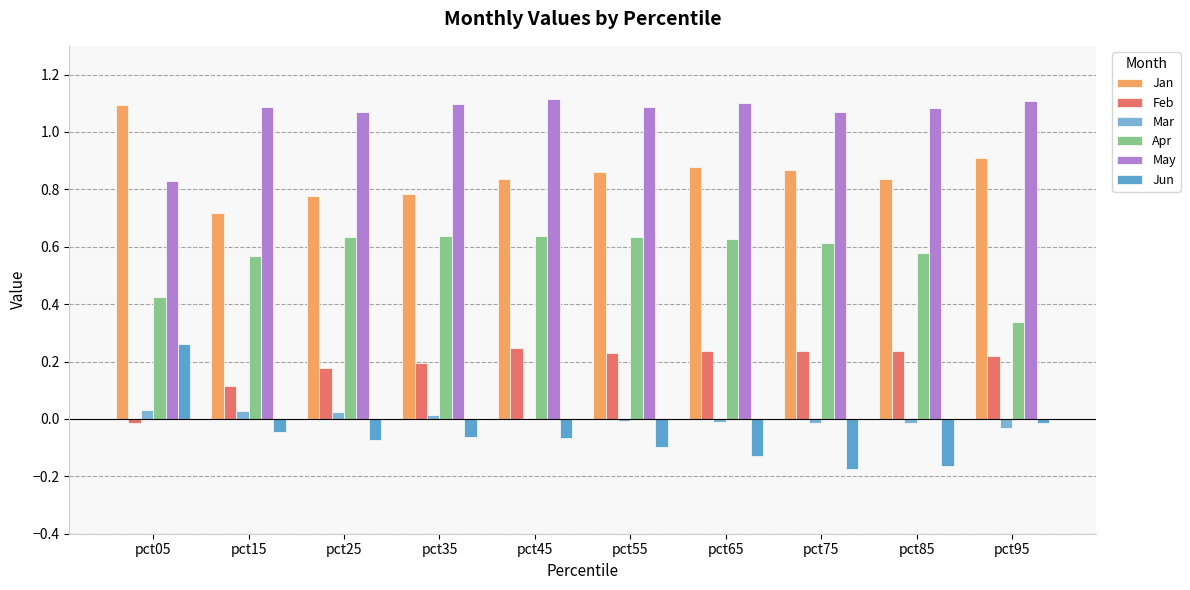

Rank the categories by Feb value from lowest to highest.

pct05, pct15, pct25, pct35, pct95, pct55, pct75, pct85, pct65, pct45